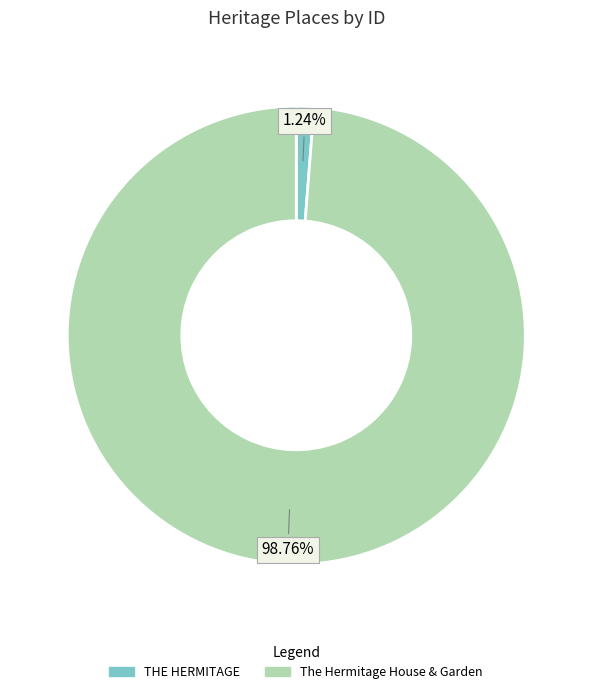

What percentage is NOT represented by THE HERMITAGE?

98.8%